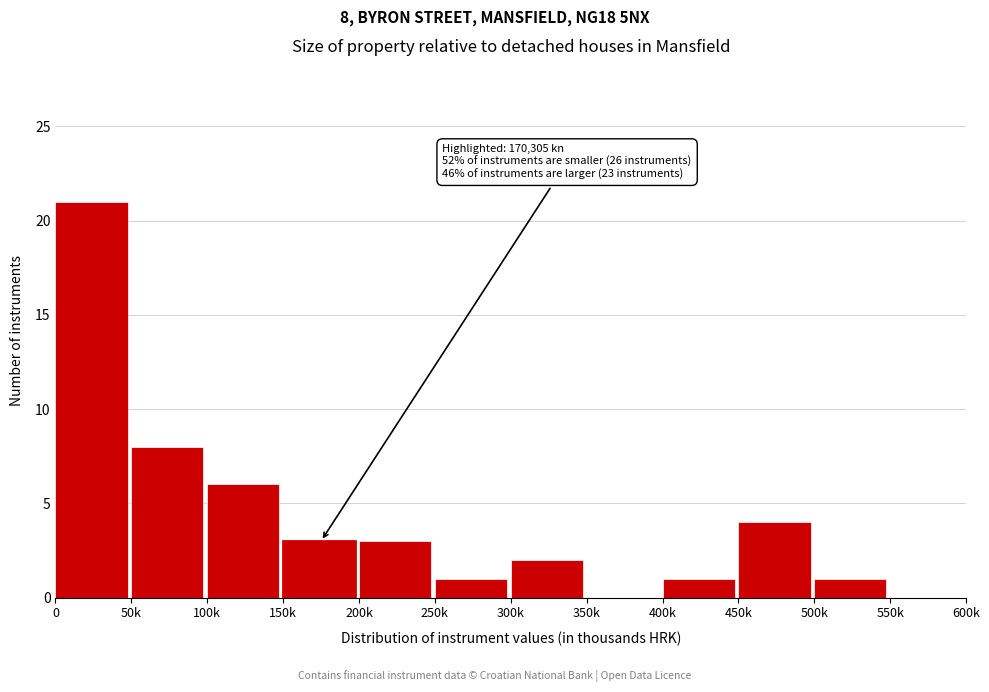

Reading left to right, extract all data points from this chart.

0=21	50k=8	100k=6	150k=3	200k=3	250k=1	300k=2	350k=0	400k=1	450k=4	500k=1	550k=0